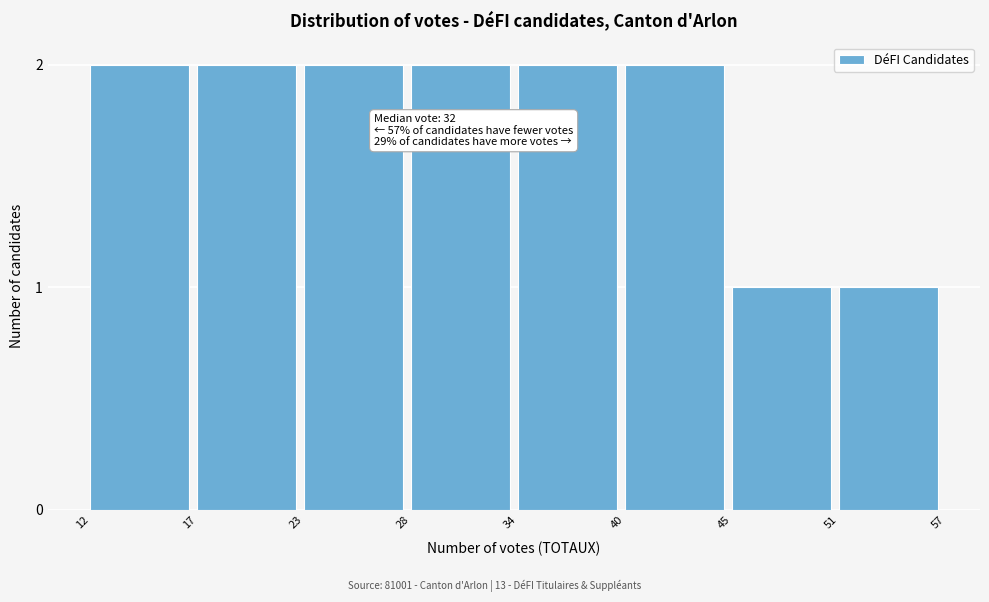

Reading left to right, extract all data points from this chart.

12=2	17=2	23=2	28=2	34=2	40=2	45=1	51=1